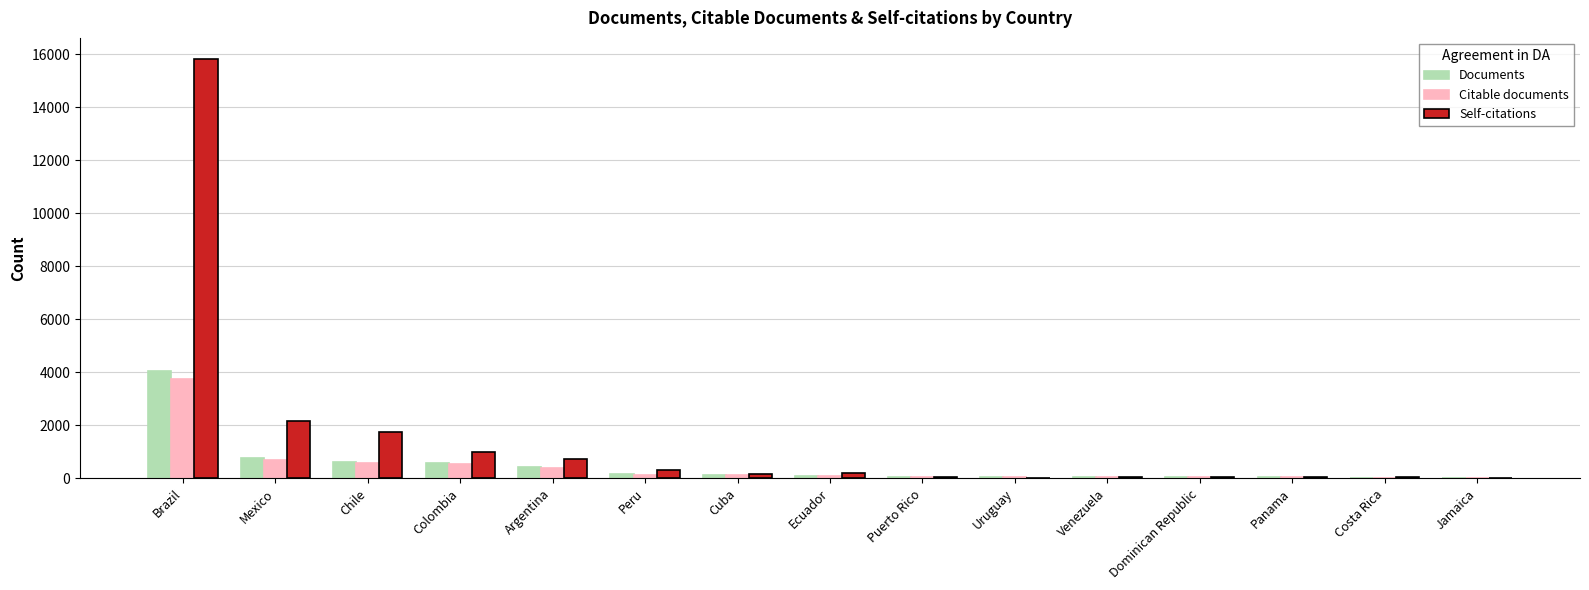

What is the average value of the Citable documents series?

436